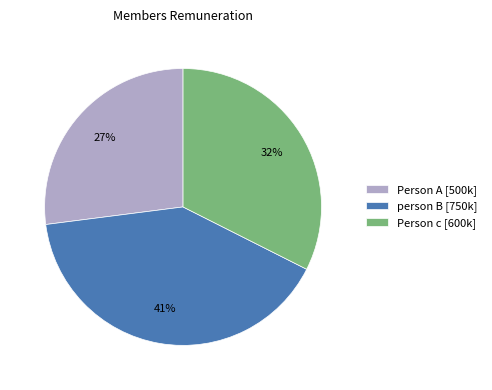

Is the sum of Person c and person B greater than half?

Yes